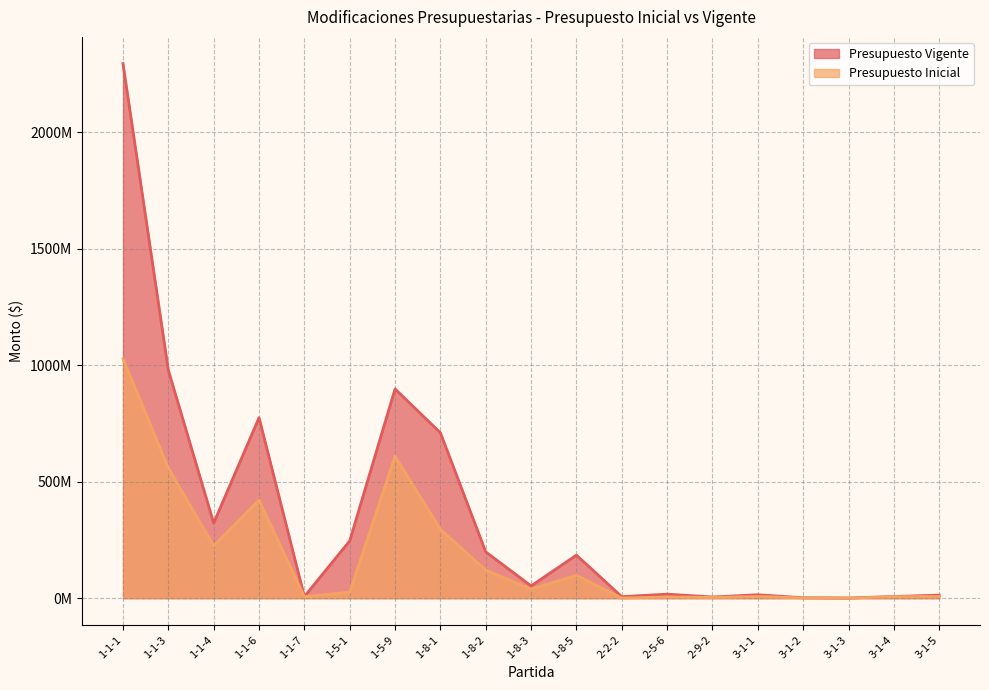

How many lines are shown in the chart?

2